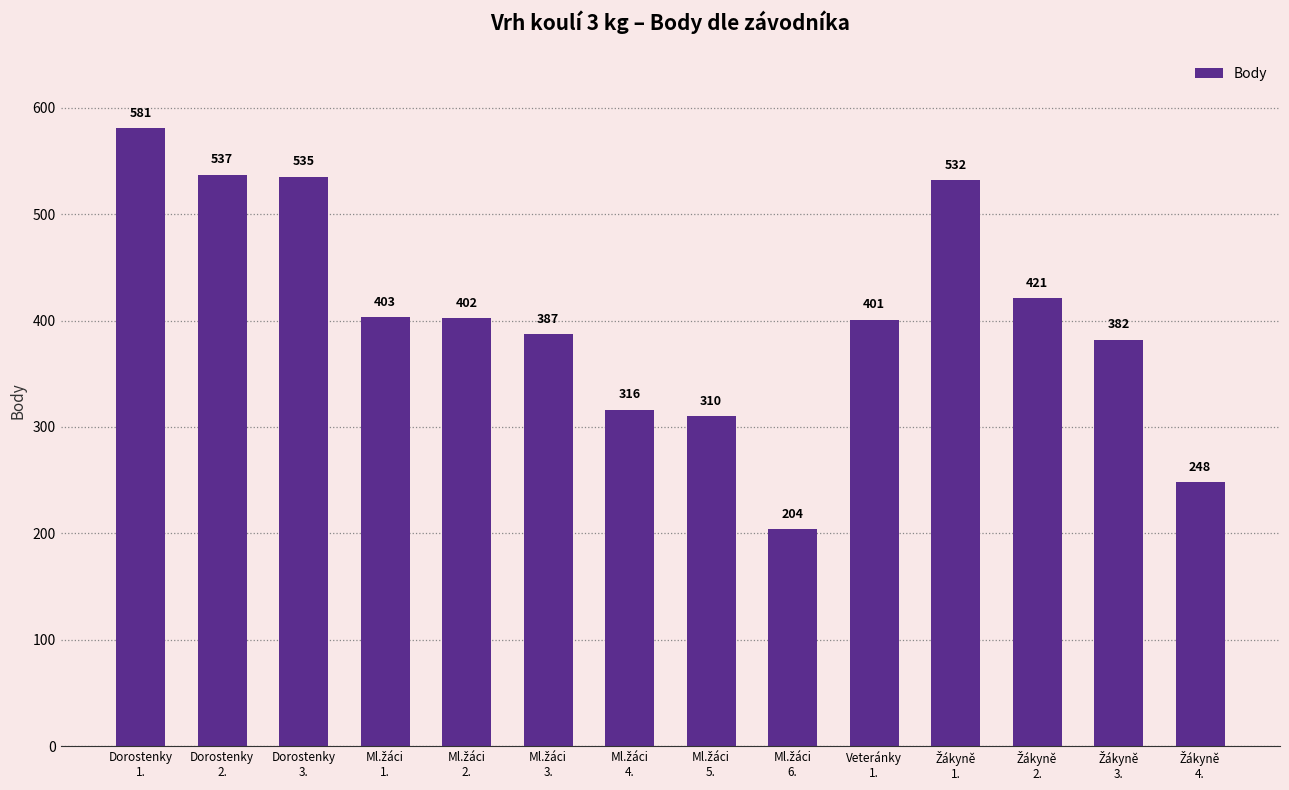

Reading left to right, what are all the values shown in this chart?

581	537	535	403	402	387	316	310	204	401	532	421	382	248